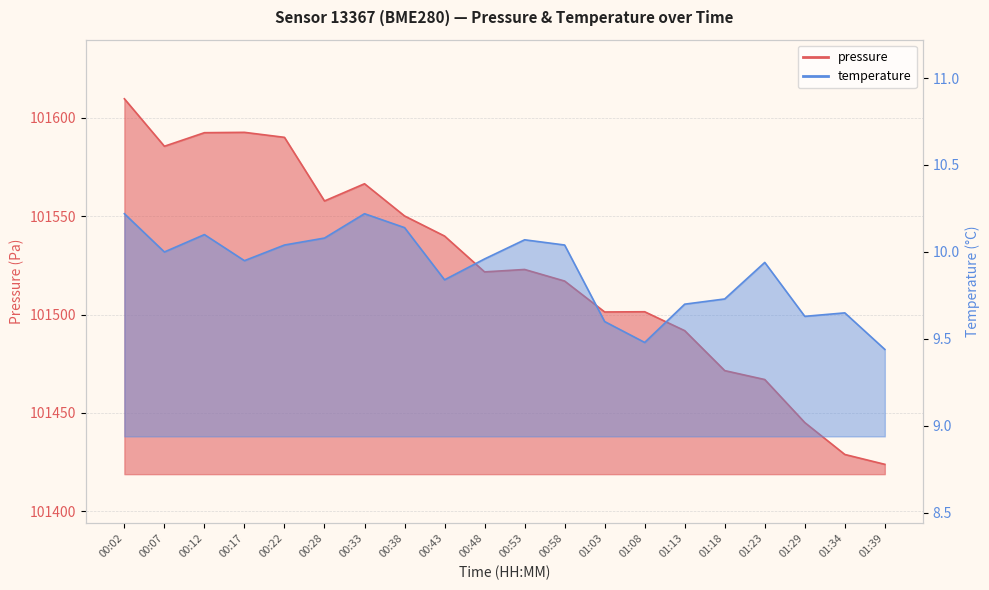

At which label does pressure reach its minimum?

01:39